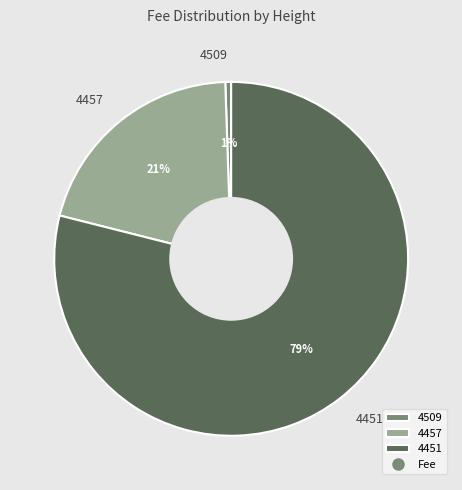

Which category accounts for the majority?

4451